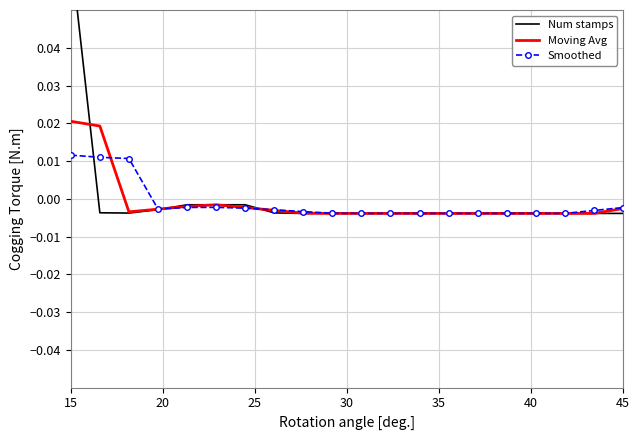

Which series ends up on top after the final intersection of Num stamps and Smoothed?

Smoothed